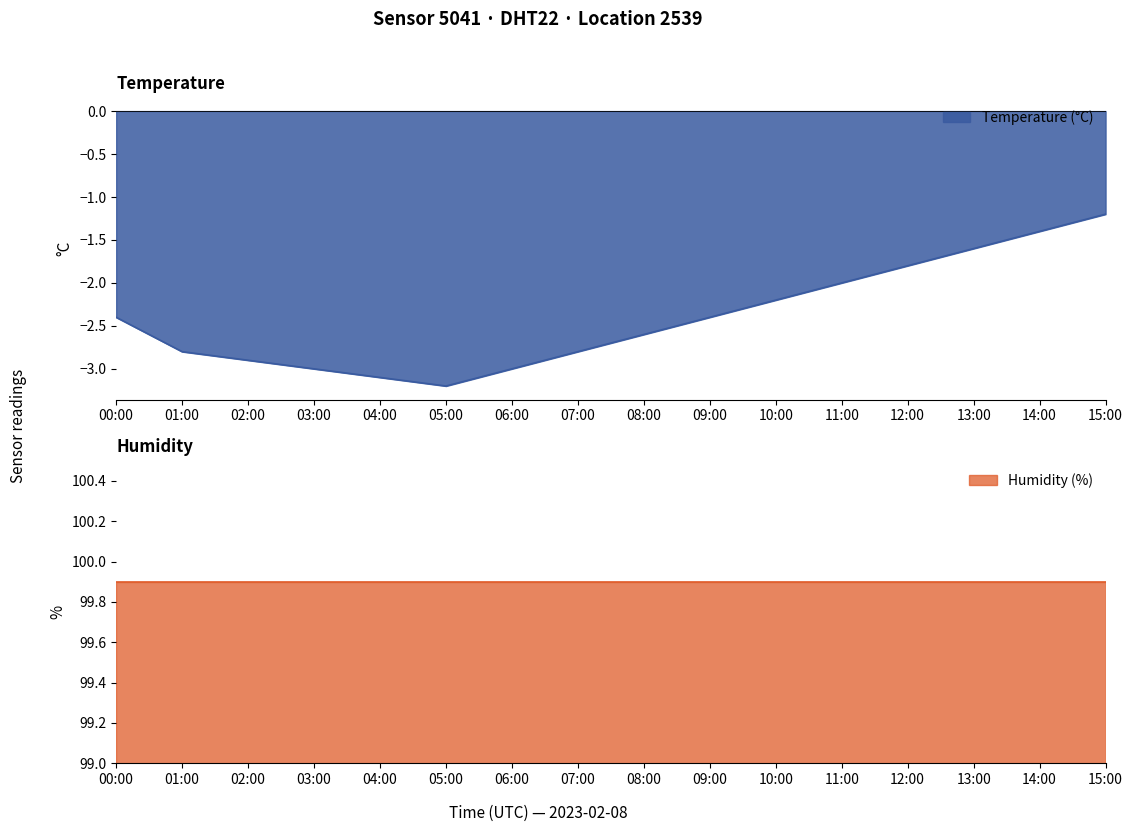

What is the greatest value displayed?

-1.2